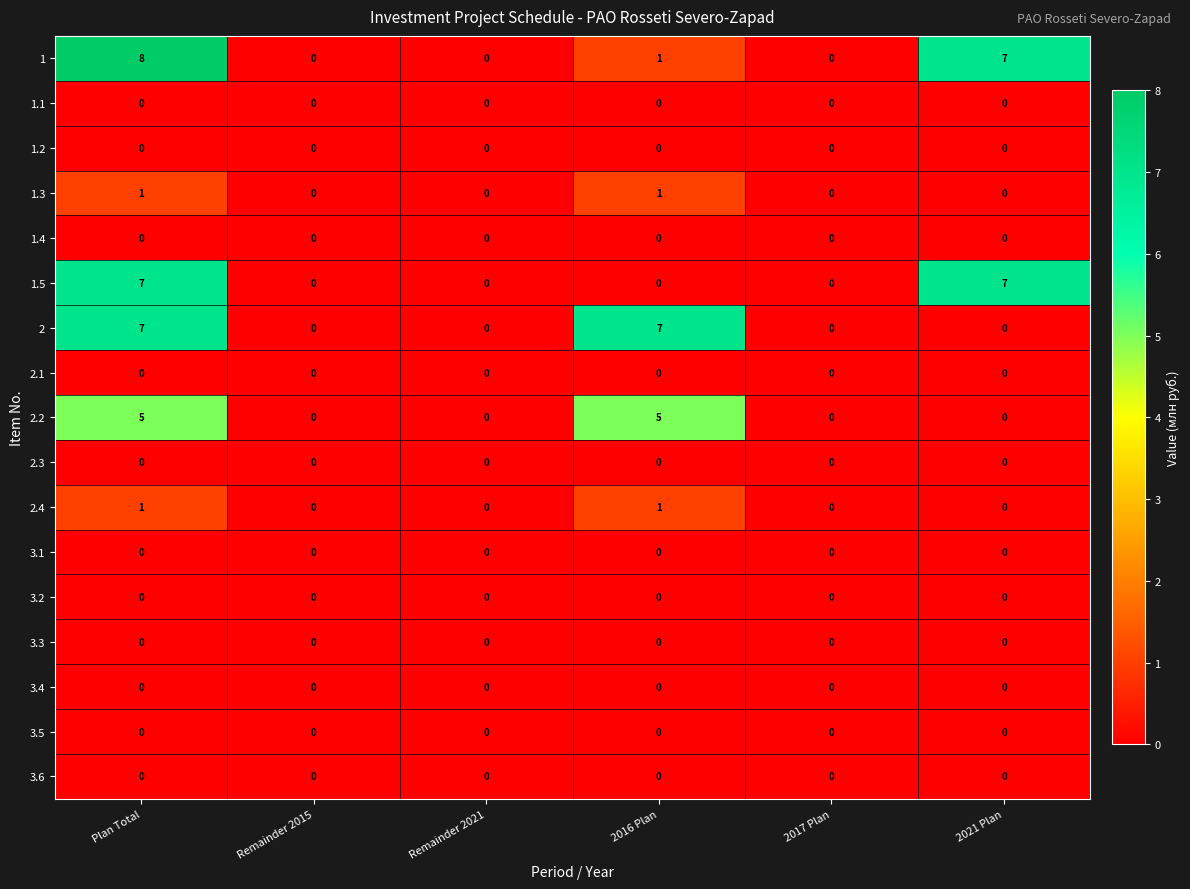

What is the difference between the highest and lowest values at 2021 Plan?

7